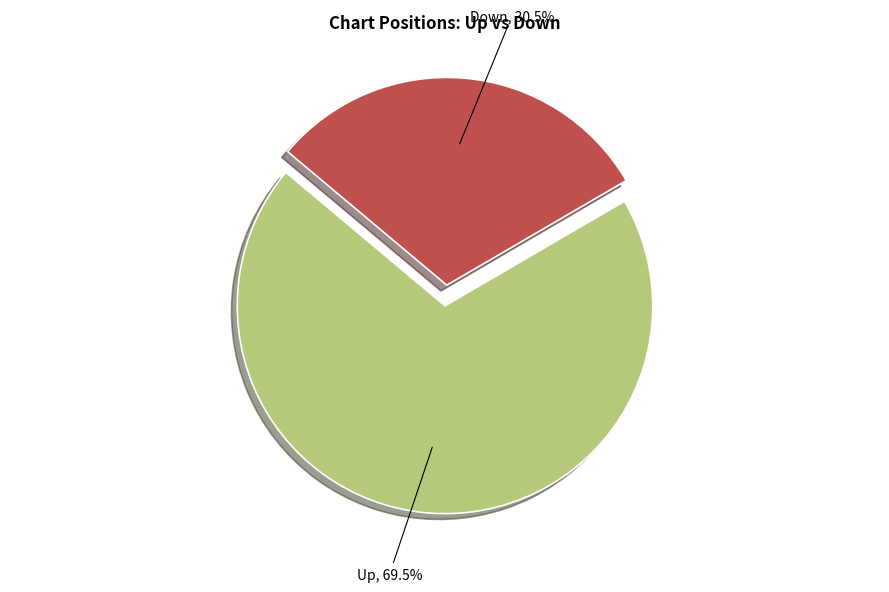

Is there a majority slice in this chart?

Yes